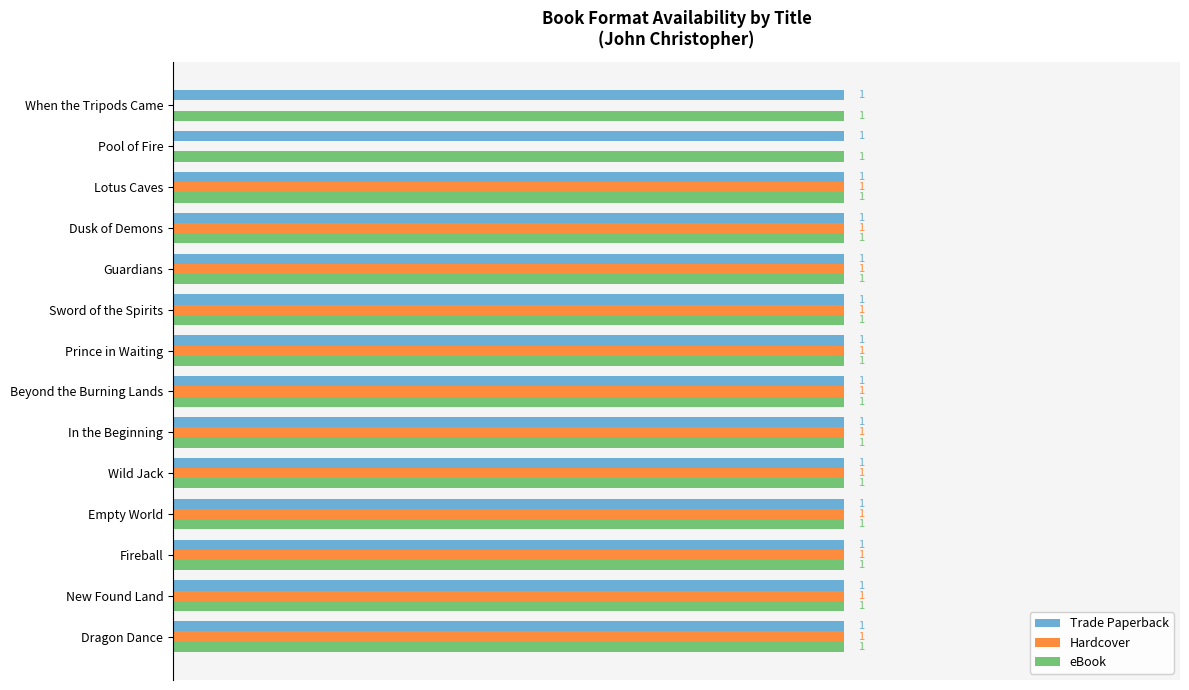

Between Wild Jack and Pool of Fire, which series saw the biggest shift?

Hardcover